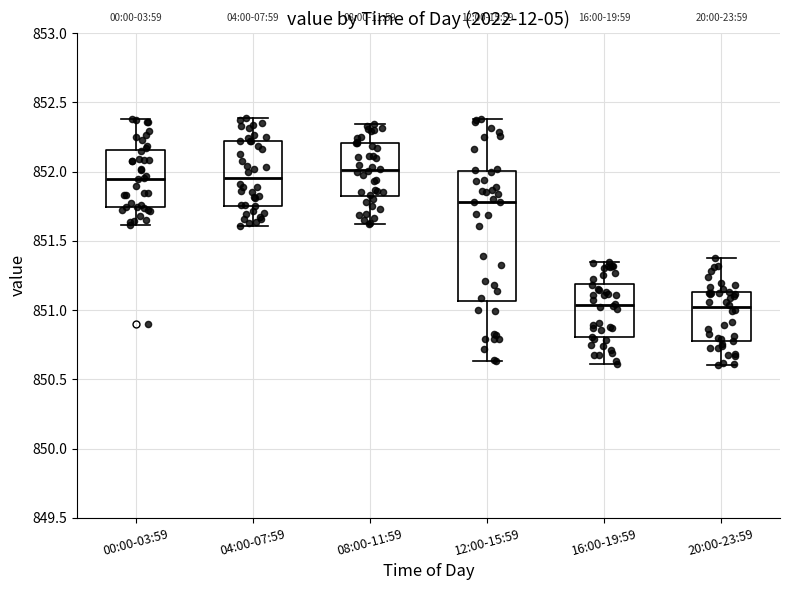

Which box is the tallest, from its lower edge to its upper edge?

12:00-15:59